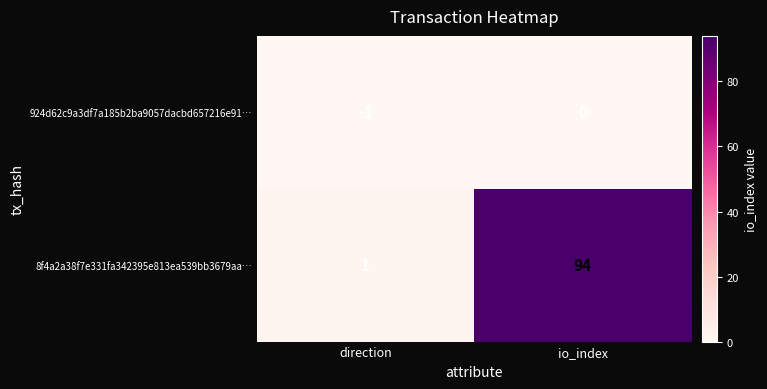

Which series has the largest range (max minus min)?

8f4a2a38f7e331fa342395e813ea539bb3679aa…